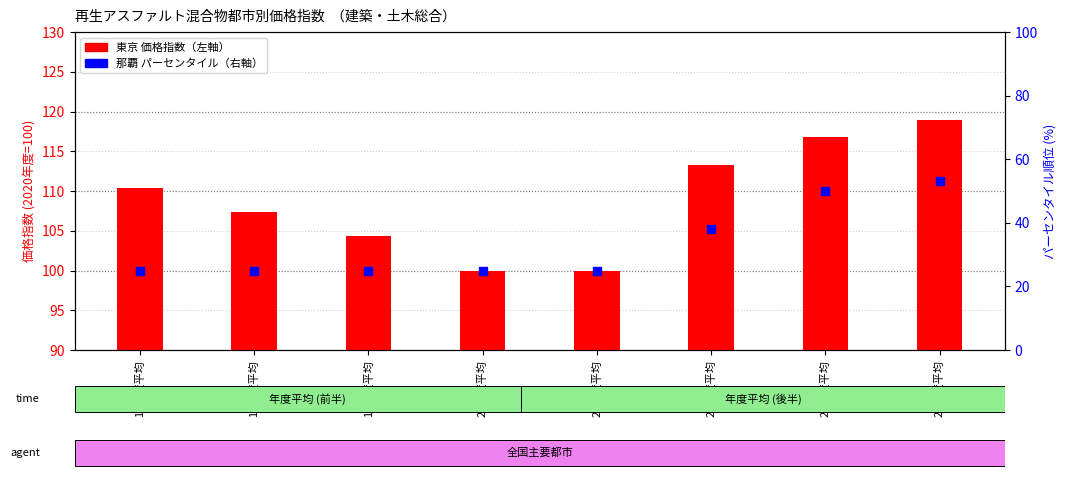

Which series contains the lowest Y value?

那覇 (パーセンタイル)